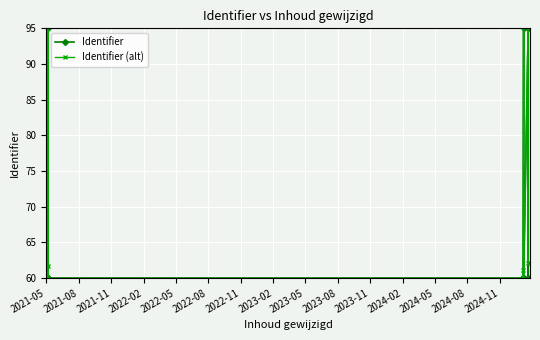

Between 2023-02 and 2024-05, which is larger?

2024-05